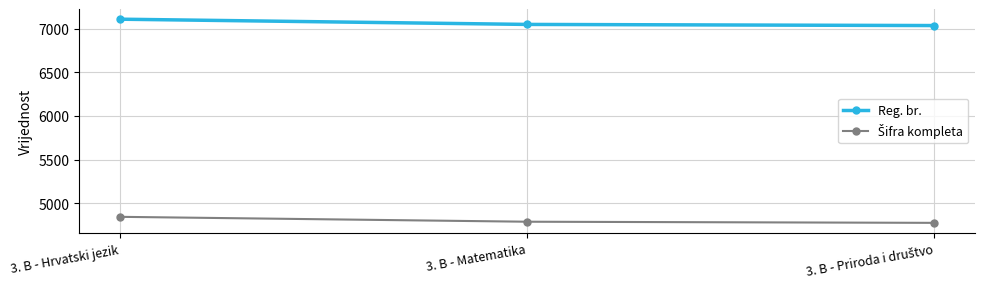

What is the difference between the Reg. br. values at 3. B - Hrvatski jezik and 3. B - Matematika?

60